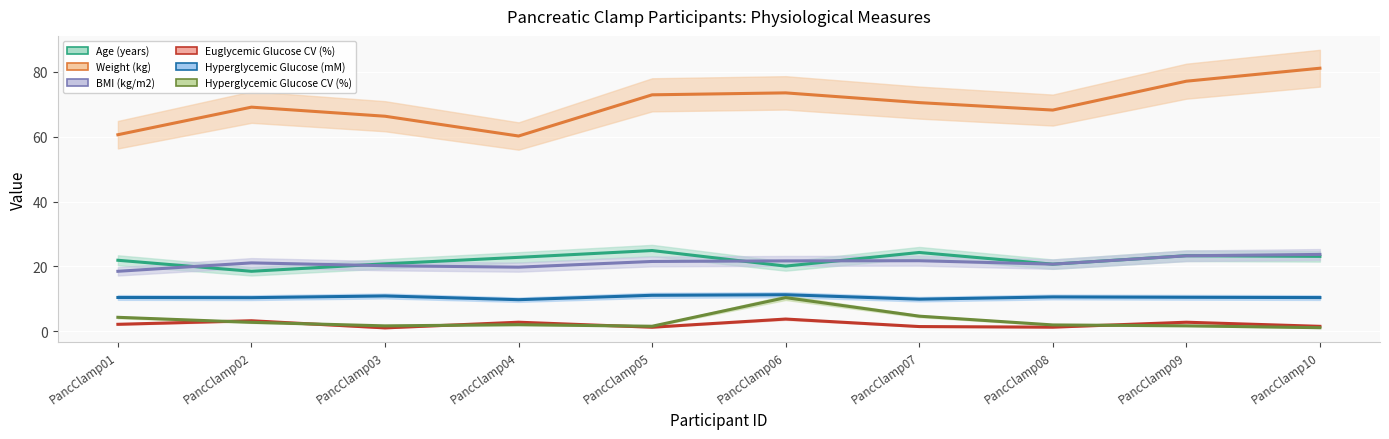

Where do BMI (kg/m2) and Age (years) first cross each other?

PancClamp01 and PancClamp02